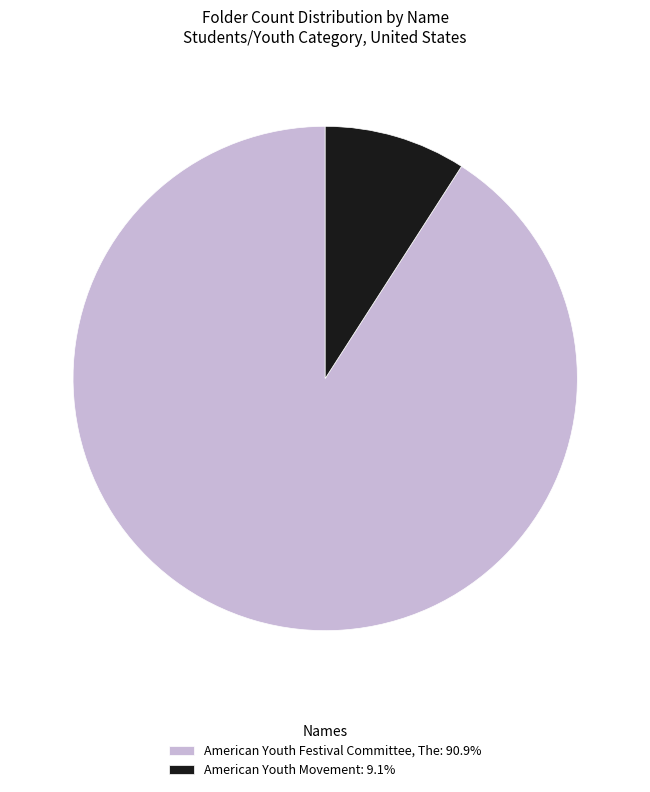

Which slice is the largest?

American Youth Festival Committee, The